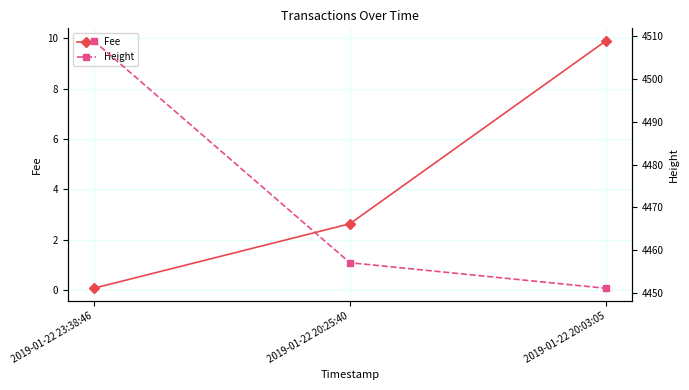

What is the sum of the Height values at 2019-01-22 20:03:05 and 2019-01-22 23:38:46?

8960.0